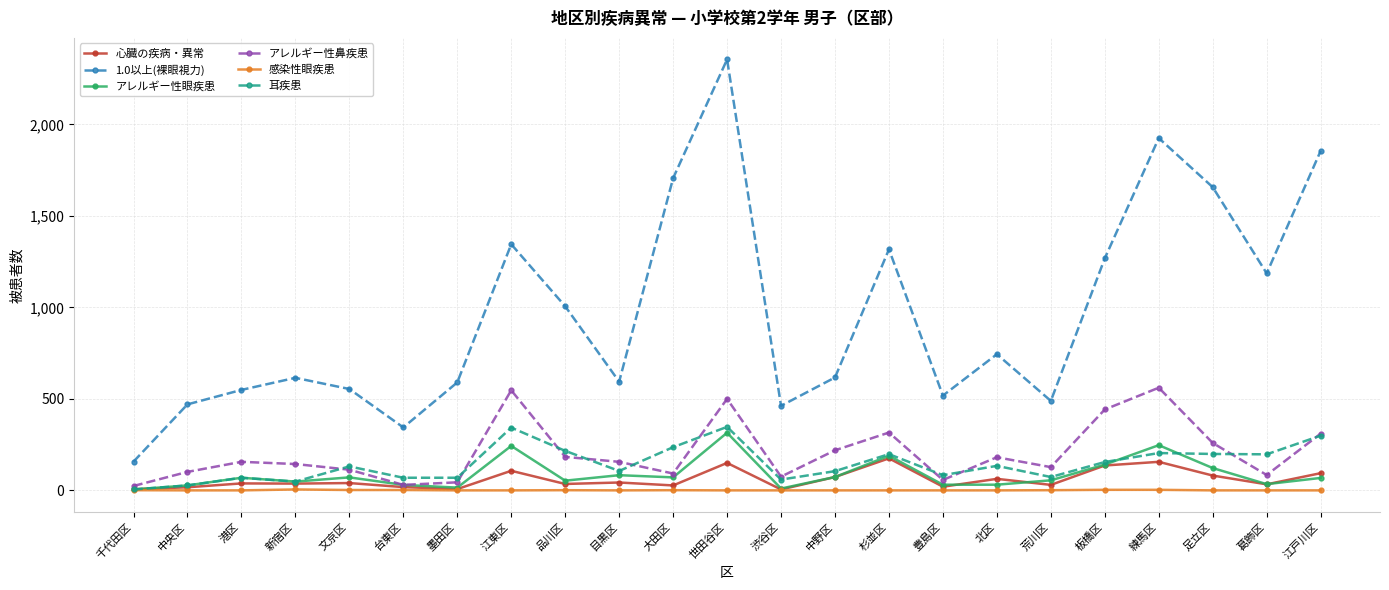

What is the difference between the highest and lowest values at 中野区?

617